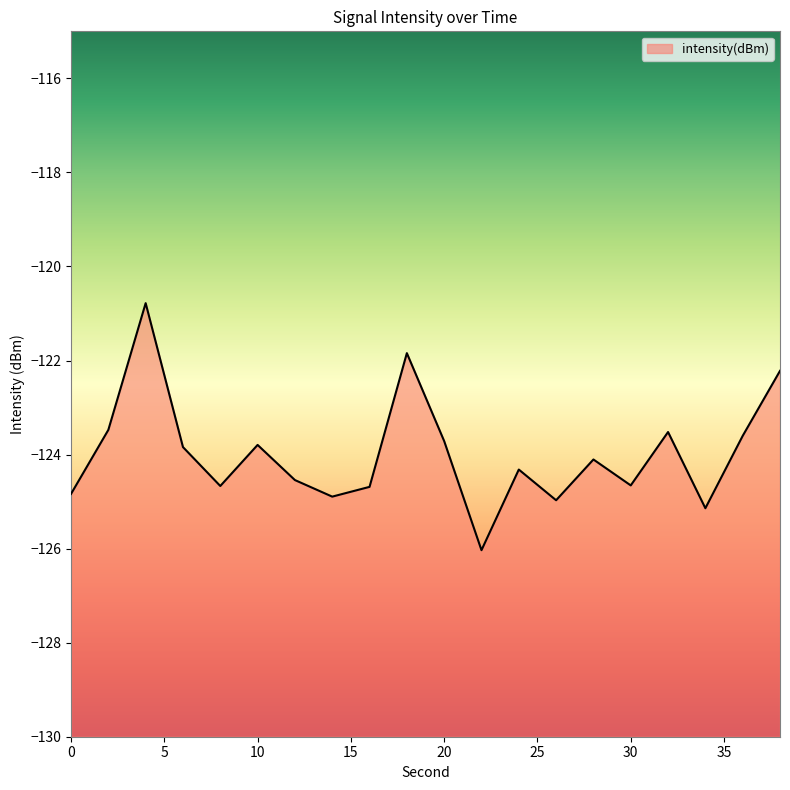

Does the chart display data point markers on the line(s)?

No